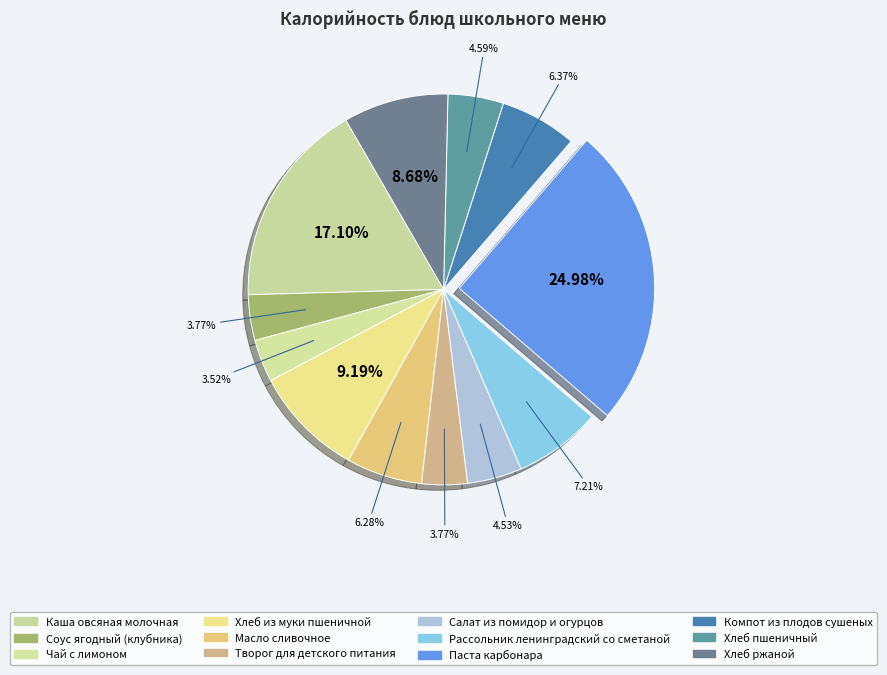

Is there a majority slice in this chart?

No